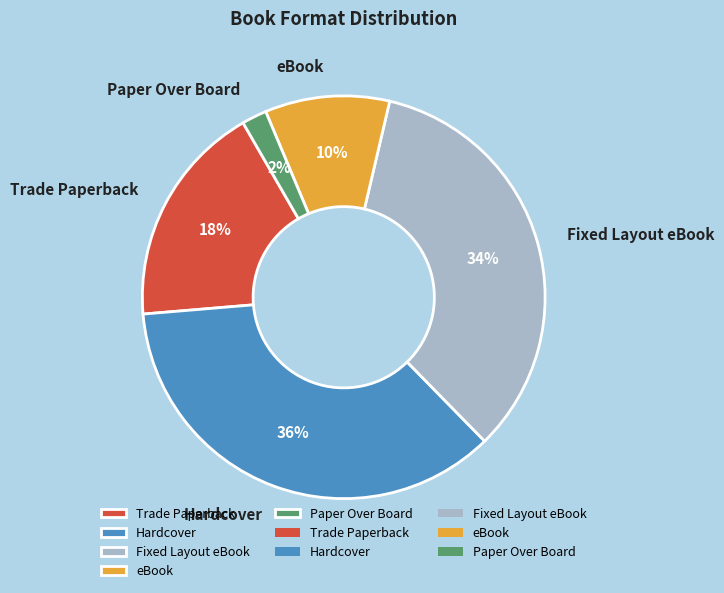

The Hardcover slice represents 36% of the pie. True or false?

True